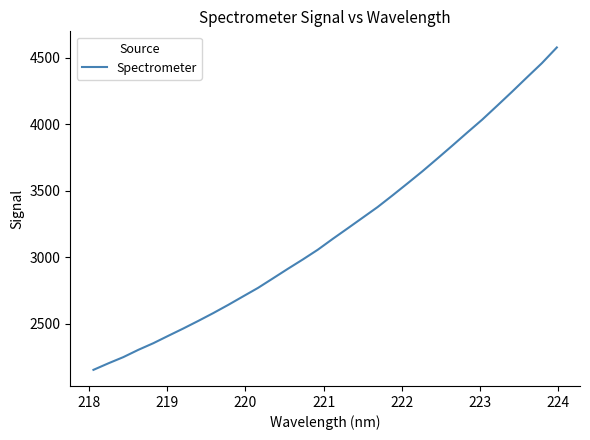

What is the smallest value displayed?

2152.1